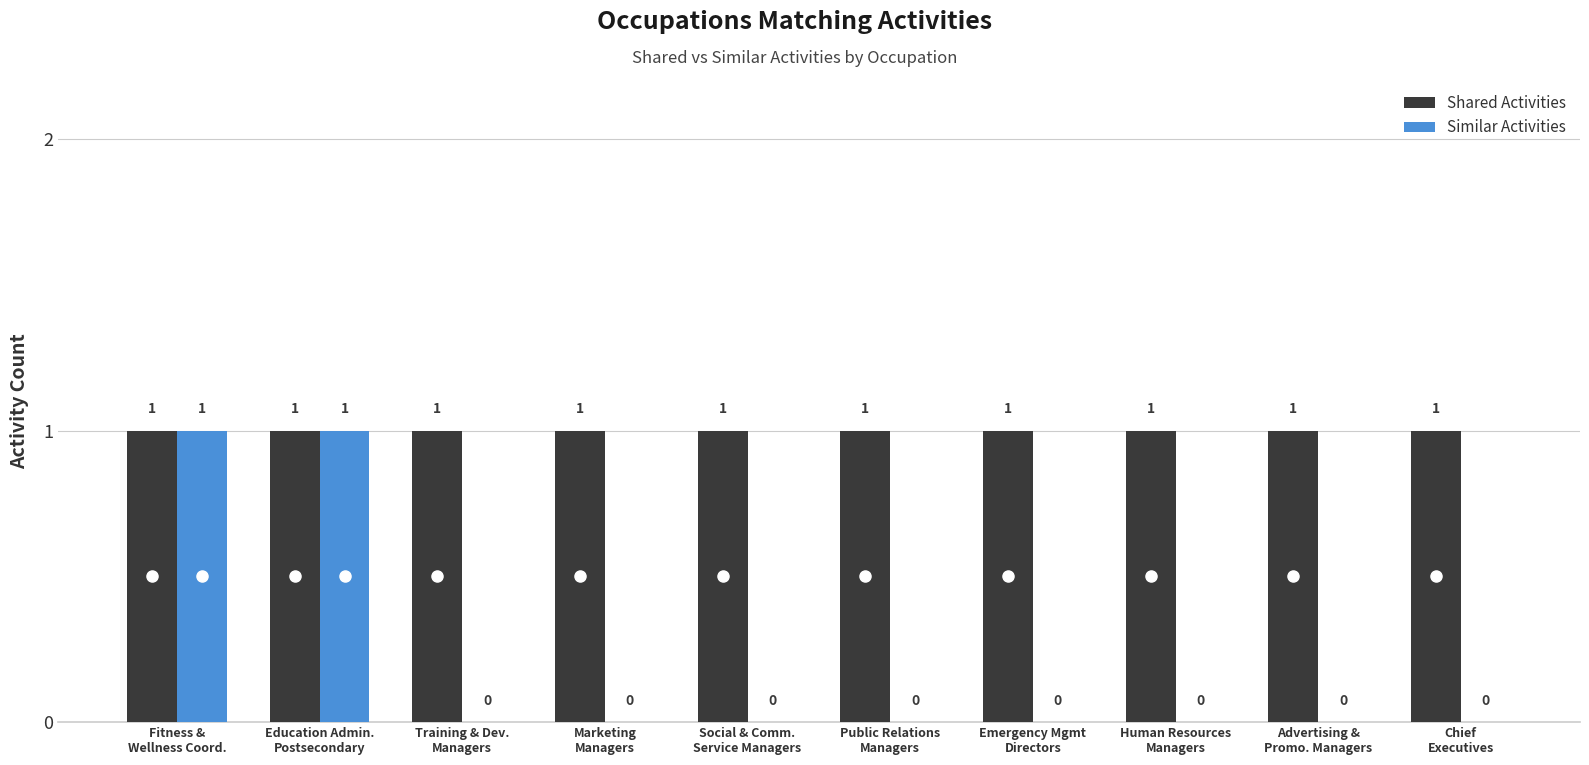

What is the sum of all Shared Activities values?

10